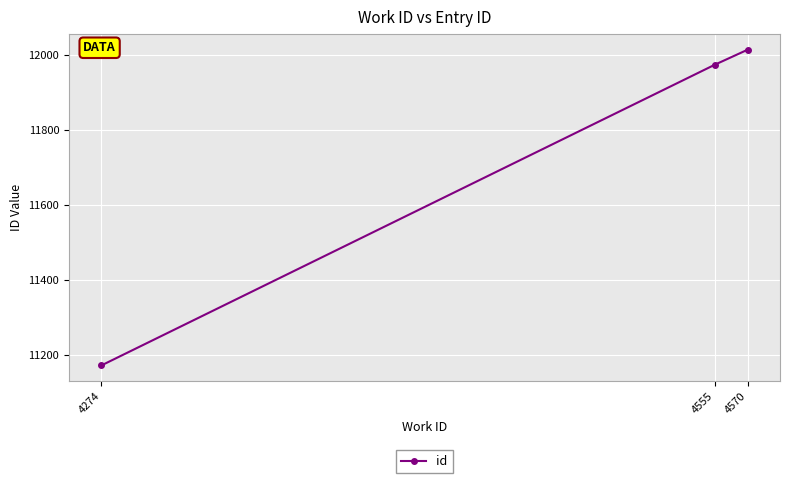

What is the change in value from 4274 to 4555?

+803